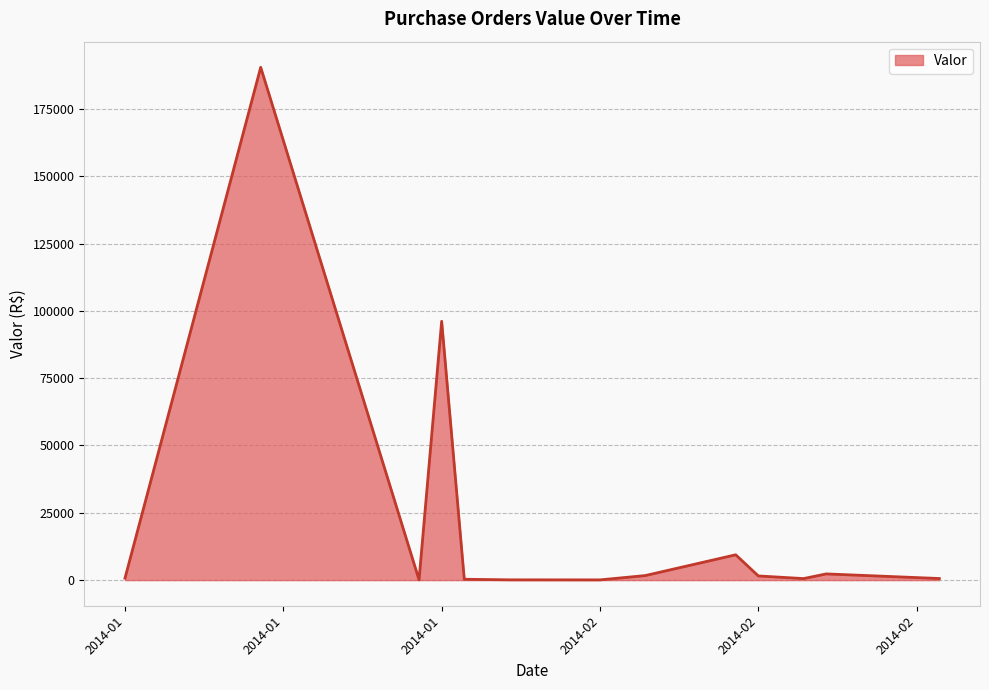

What is the difference between the maximum and minimum values?

190369.0